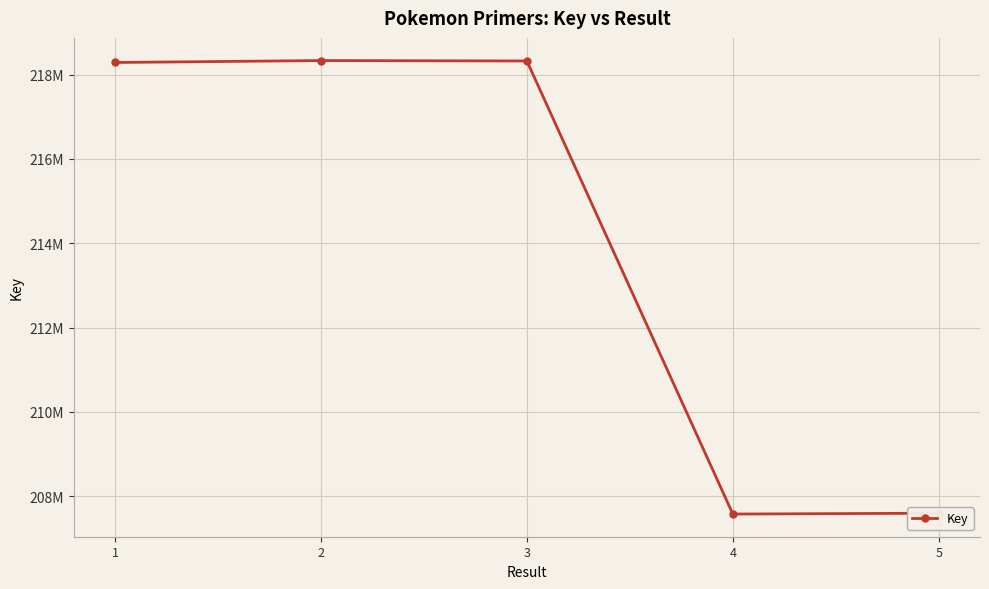

What is the minimum value shown in the chart?

207574474